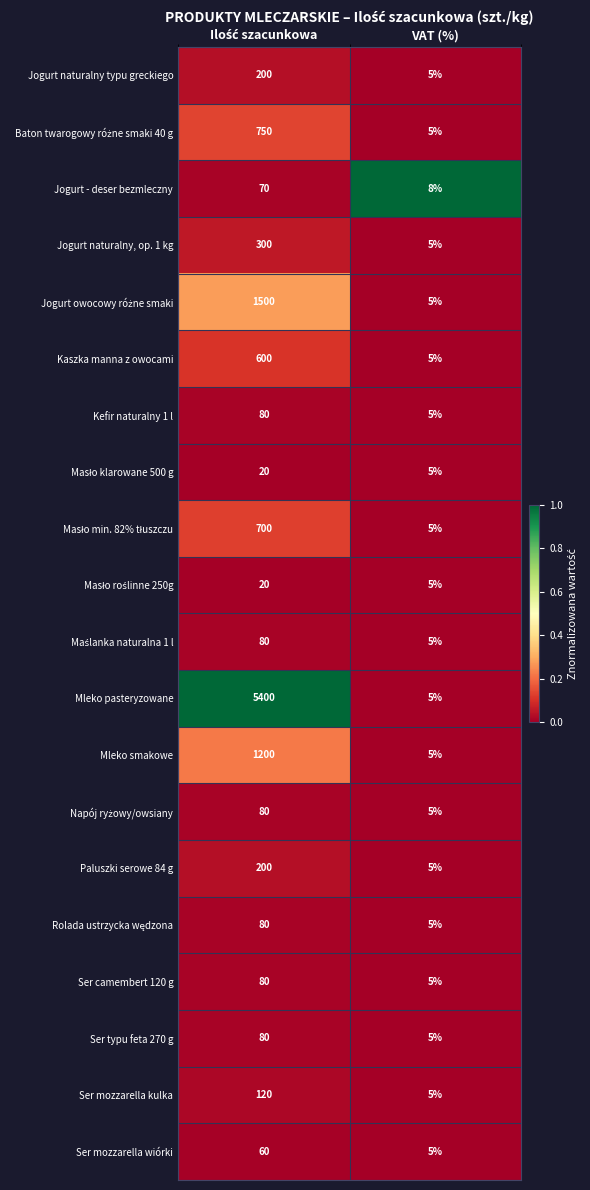

How many categories are shown in the chart?

2